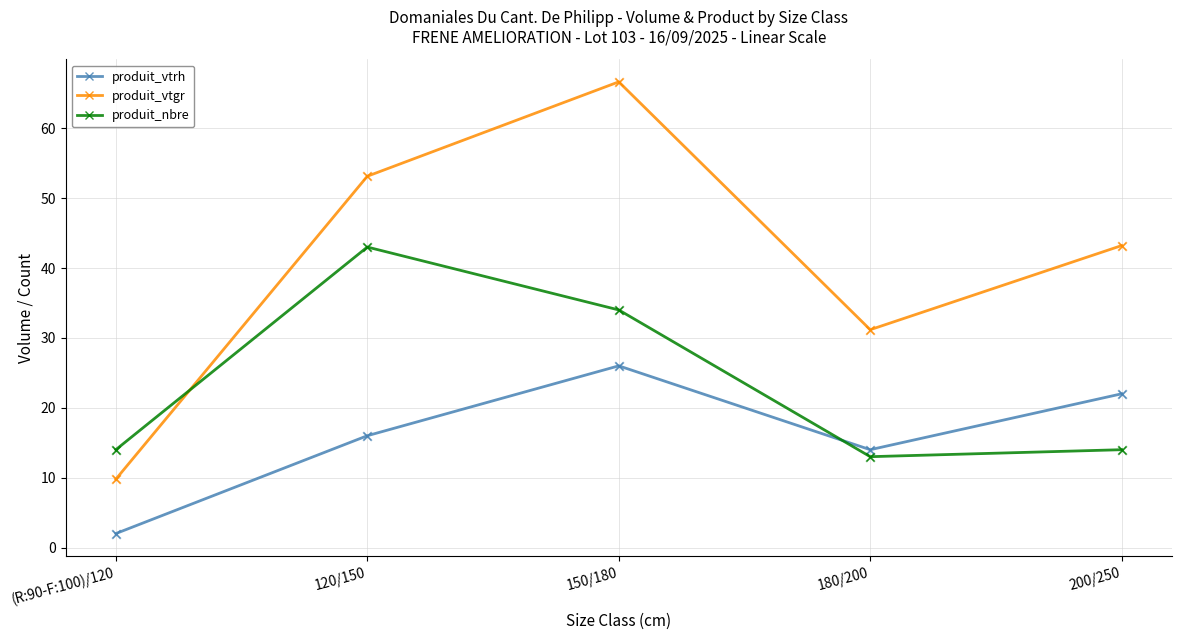

Which series has the widest spread of values?

produit_vtgr